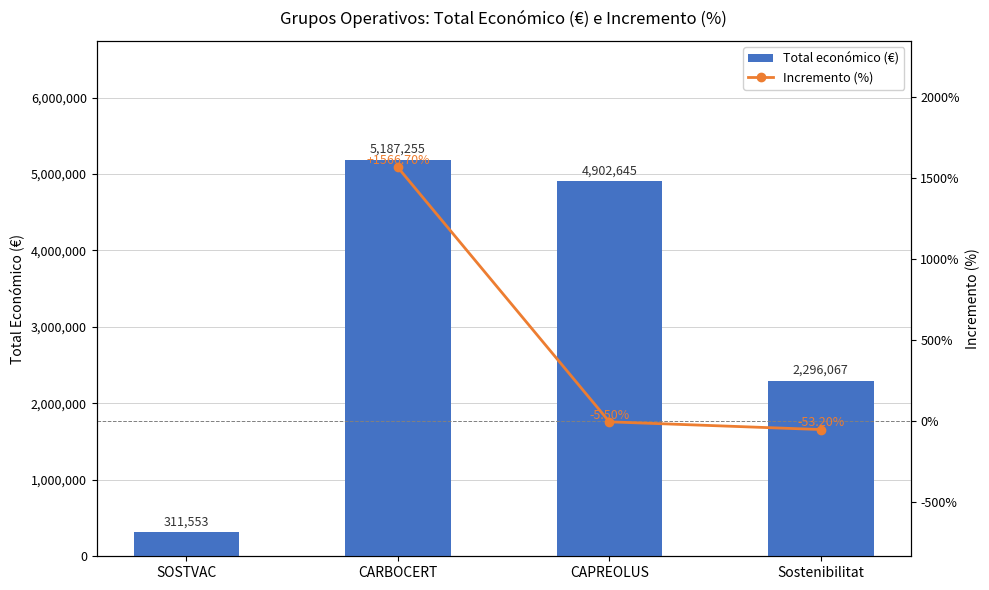

What is the difference between the second highest and second lowest values?

2606578